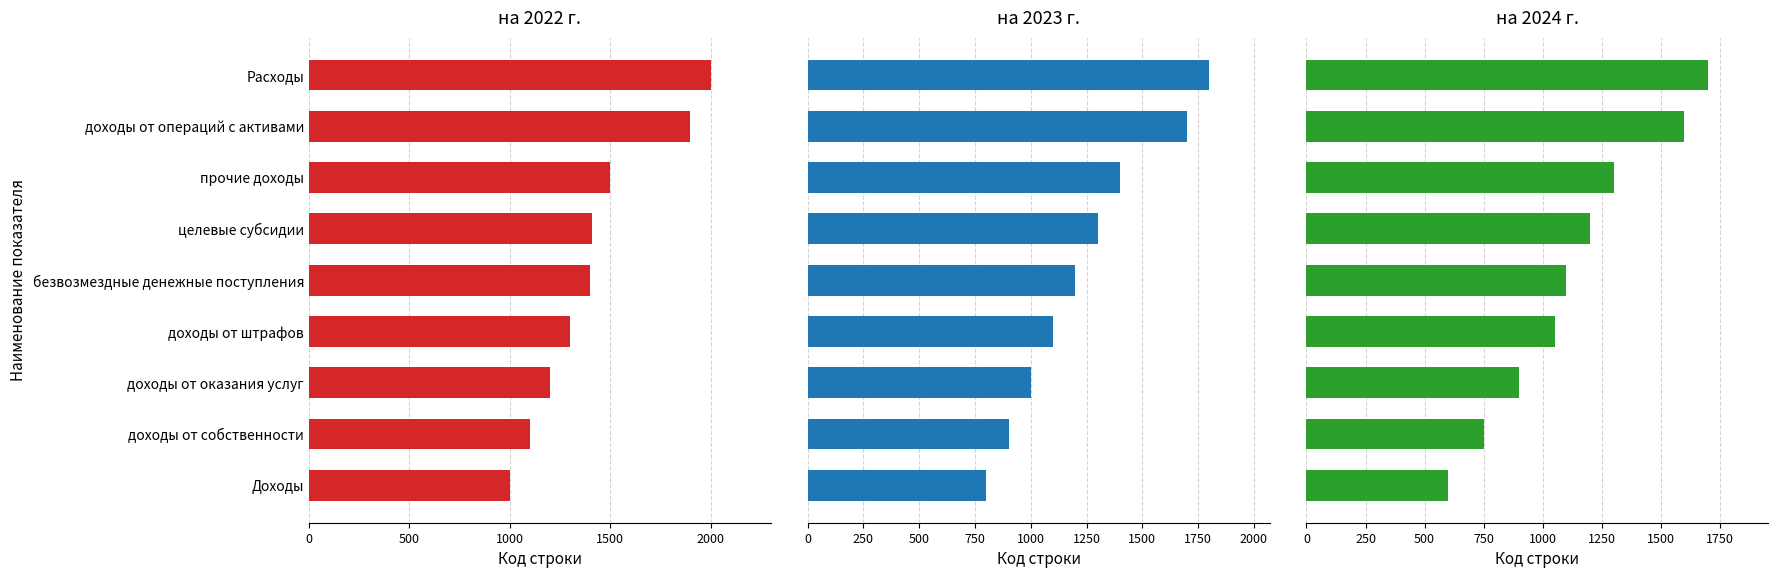

How many groups of bars are there?

9